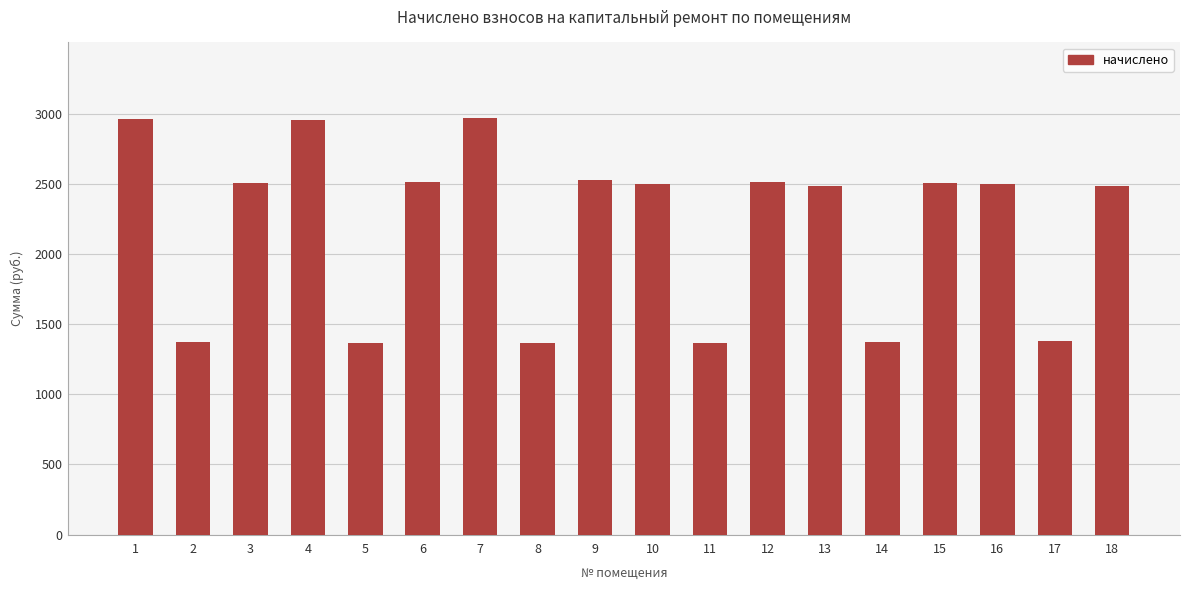

What is the value of the 8th bar from the left?

1367.9